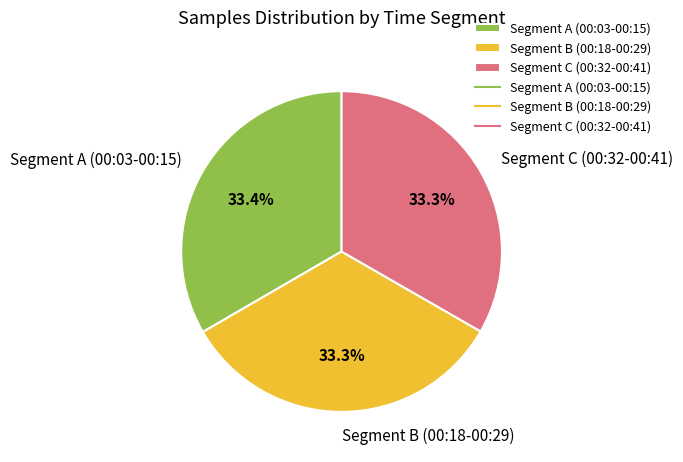

Is the sum of Segment A (00:03-00:15) and Segment C (00:32-00:41) greater than half?

Yes